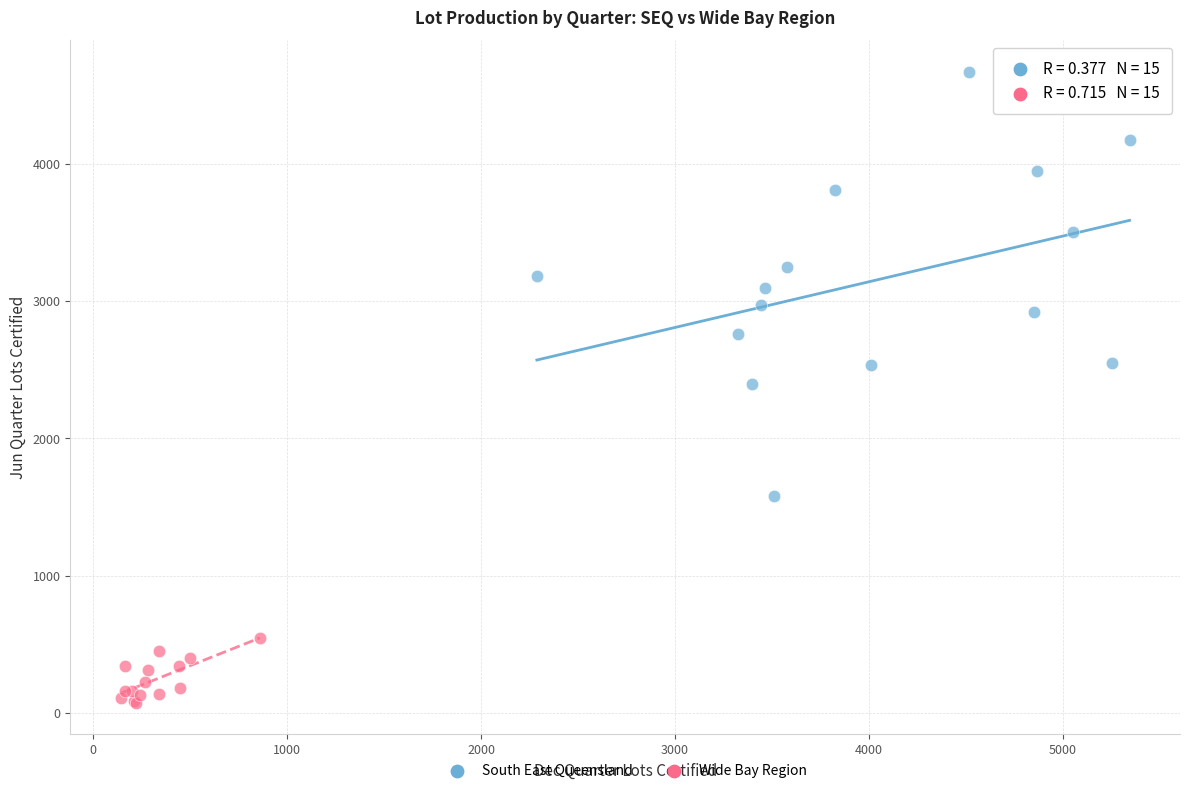

Which series has the widest spread of Y values?

South East Queensland